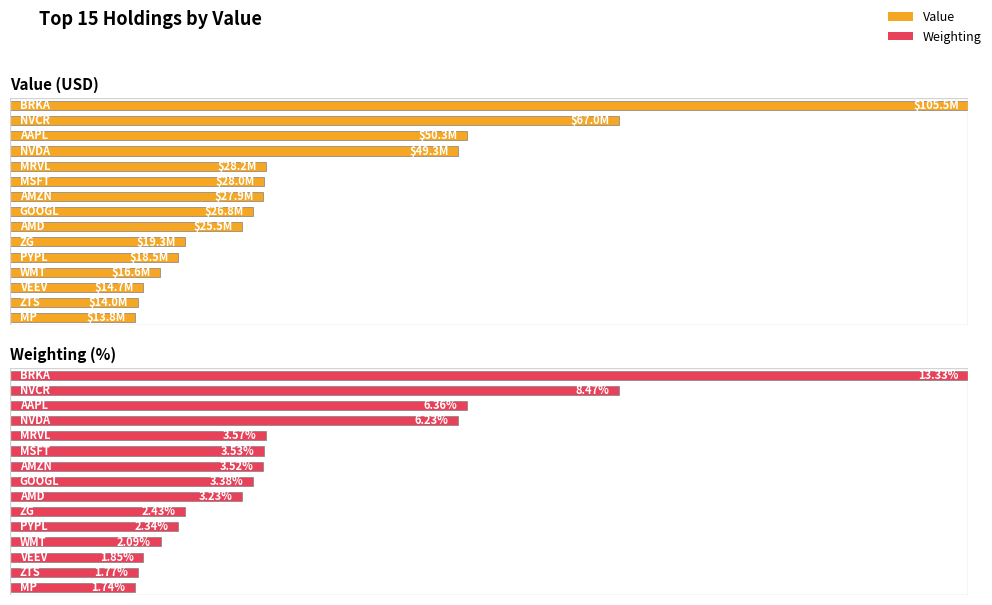

What is the difference between the Weighting values at VEEV and BRKA?

11.5